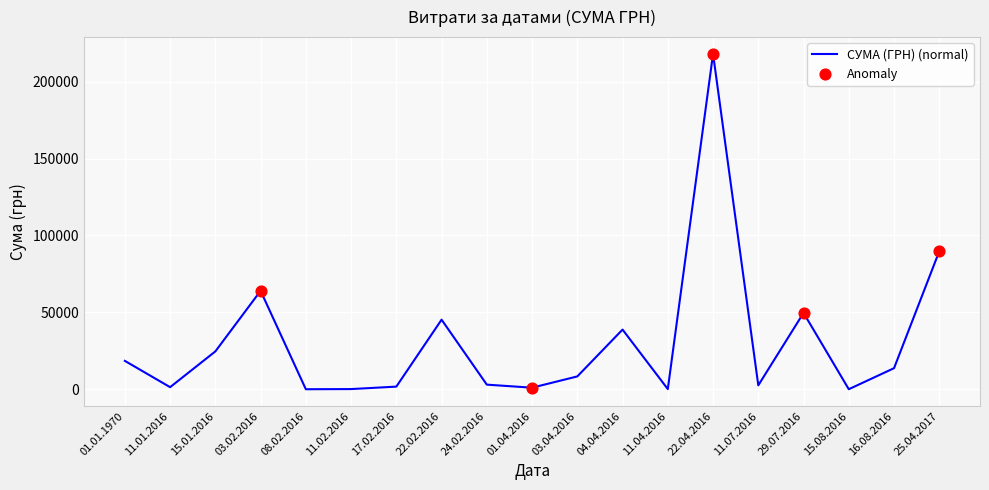

Which has a higher value, 03.04.2016 or 15.01.2016?

15.01.2016